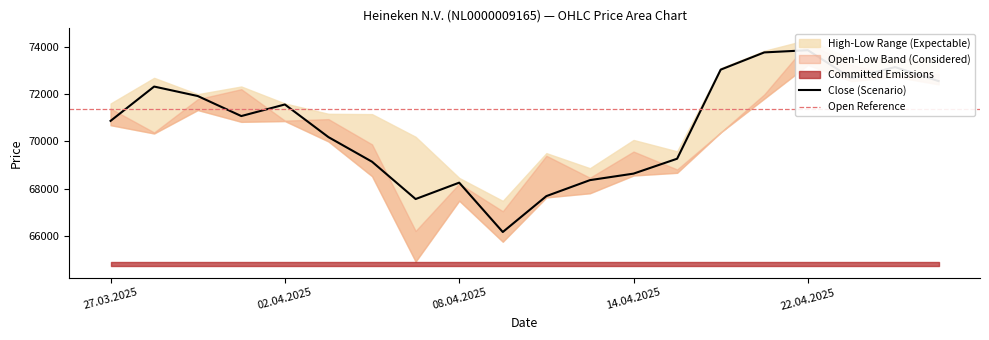

Reading left to right, what are all the values shown in this chart?

Open: 27.03.2025=71394	28.03.2025=70383	31.03.2025=71791	01.04.2025=72215	02.04.2025=70883	03.04.2025=70946	04.04.2025=69876	07.04.2025=66209	08.04.2025=68212	09.04.2025=67043	10.04.2025=69394	11.04.2025=68462	14.04.2025=69572	15.04.2025=68813	16.04.2025=70382	17.04.2025=71995	22.04.2025=74167	23.04.2025=73239	24.04.2025=72811	25.04.2025=72858
High: 27.03.2025=71608	28.03.2025=72695	31.03.2025=72003	01.04.2025=72329	02.04.2025=71610	03.04.2025=71171	04.04.2025=71158	07.04.2025=70197	08.04.2025=68454	09.04.2025=67482	10.04.2025=69505	11.04.2025=68866	14.04.2025=70063	15.04.2025=69581	16.04.2025=73104	17.04.2025=73841	22.04.2025=74313	23.04.2025=73487	24.04.2025=73479	25.04.2025=73488
Low: 27.03.2025=70689	28.03.2025=70338	31.03.2025=71330	01.04.2025=70831	02.04.2025=70864	03.04.2025=69999	04.04.2025=68527	07.04.2025=64911	08.04.2025=67489	09.04.2025=65751	10.04.2025=67629	11.04.2025=67805	14.04.2025=68558	15.04.2025=68672	16.04.2025=70382	17.04.2025=71815	22.04.2025=73243	23.04.2025=72555	24.04.2025=72742	25.04.2025=72421
Close: 27.03.2025=70871	28.03.2025=72326	31.03.2025=71925	01.04.2025=71076	02.04.2025=71567	03.04.2025=70183	04.04.2025=69141	07.04.2025=67560	08.04.2025=68254	09.04.2025=66163	10.04.2025=67684	11.04.2025=68361	14.04.2025=68637	15.04.2025=69268	16.04.2025=73043	17.04.2025=73773	22.04.2025=73866	23.04.2025=72683	24.04.2025=73151	25.04.2025=72558